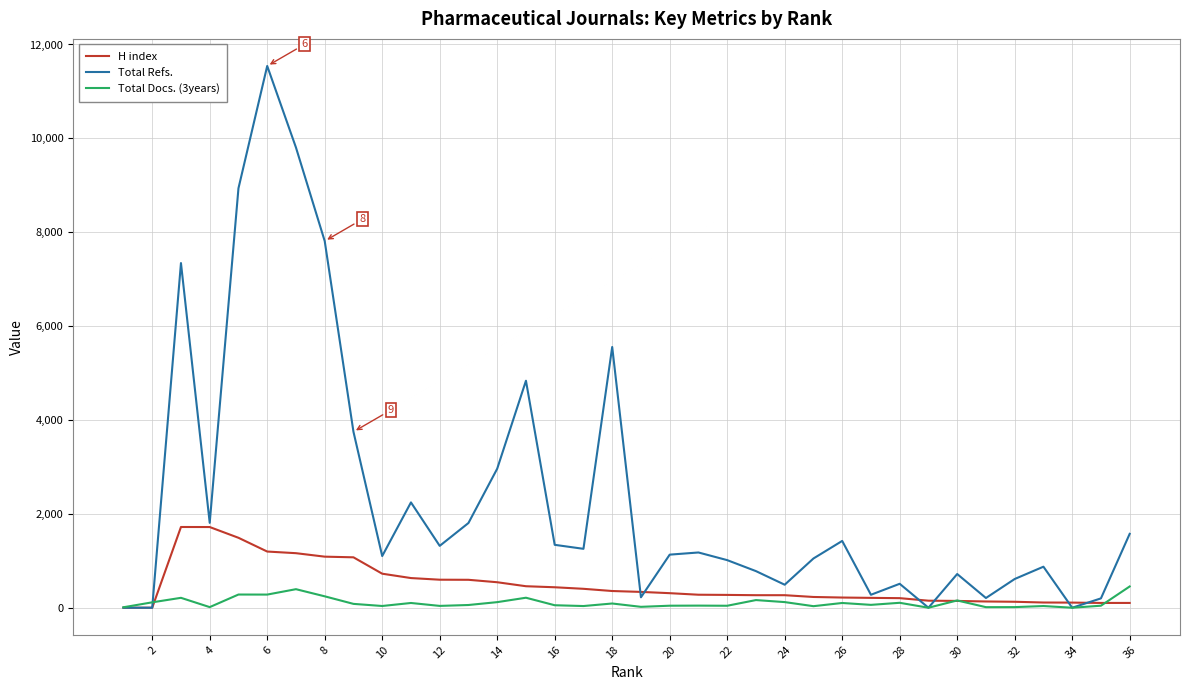

Is this an area chart (filled region under the line)?

No